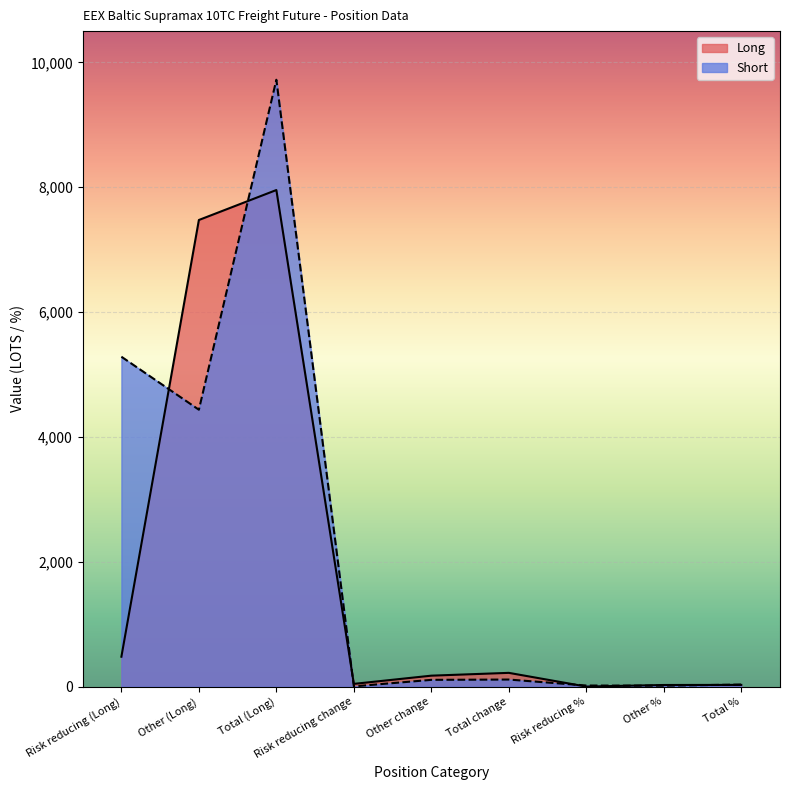

At how many categories does at least one series exceed 2361?

3